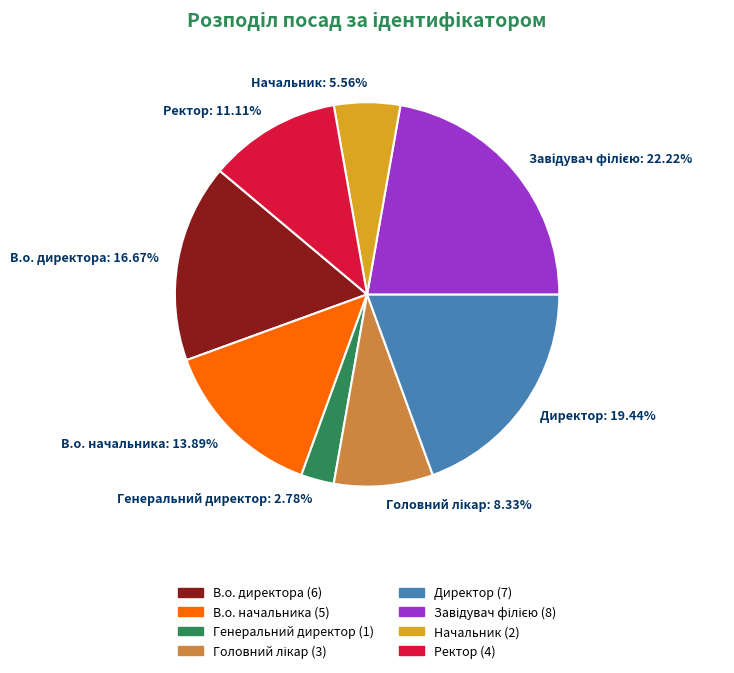

What is the ratio of the value at В.о. директора to the value at Ректор?

1.5